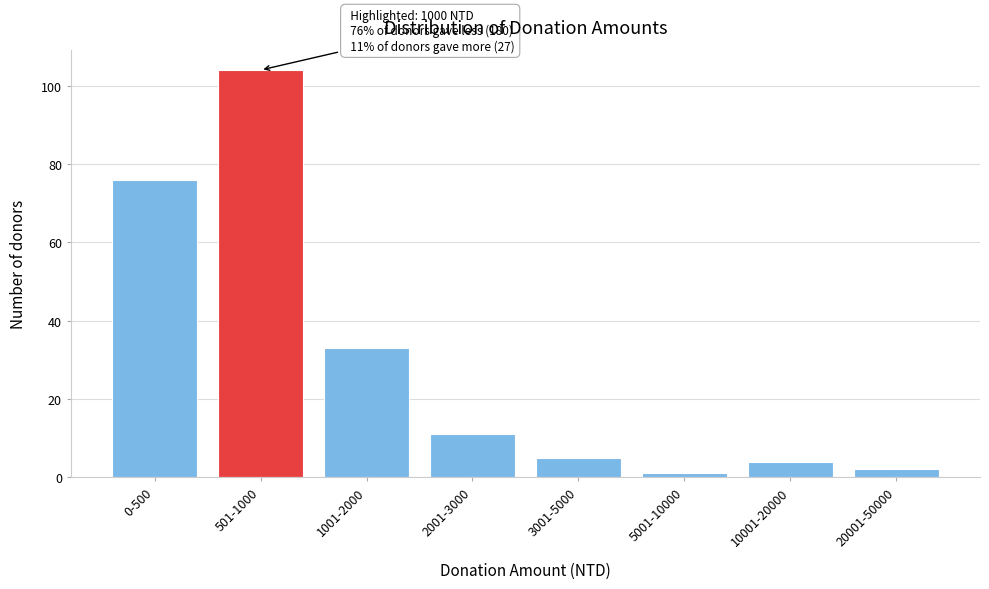

Reading right to left, extract all data points from this chart.

2	4	1	5	11	33	104	76